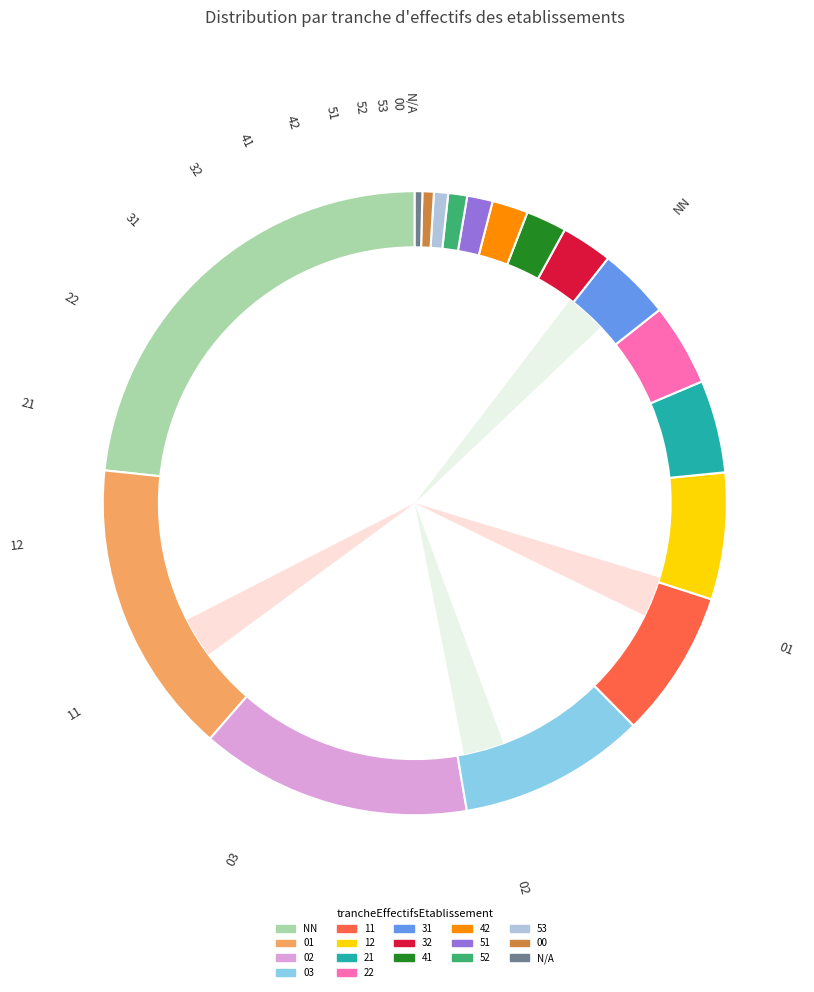

What percentage is the 01 slice, to the nearest percent?

15%